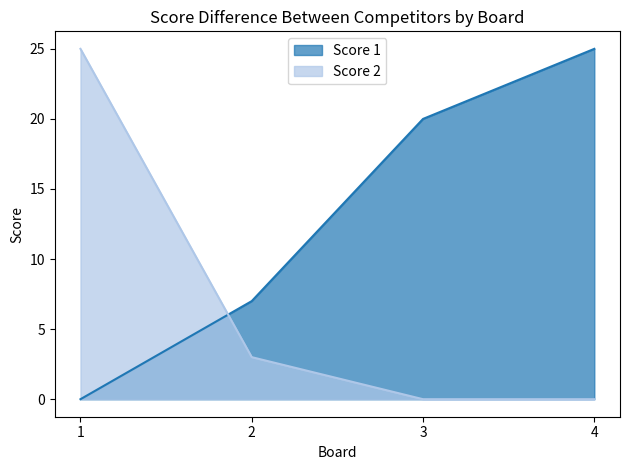

Reading left to right, what are all the values shown in this chart?

Score 1: 0	7	20	25
Score 2: 25	3	0	0